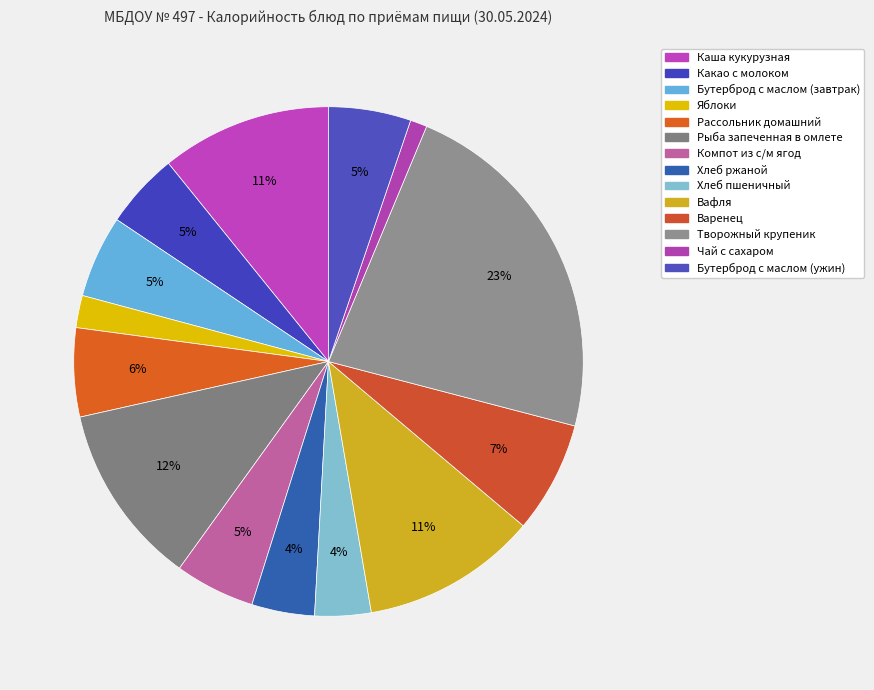

What is the change in value from Рассольник домашний to Творожный крупеник?

+342.2